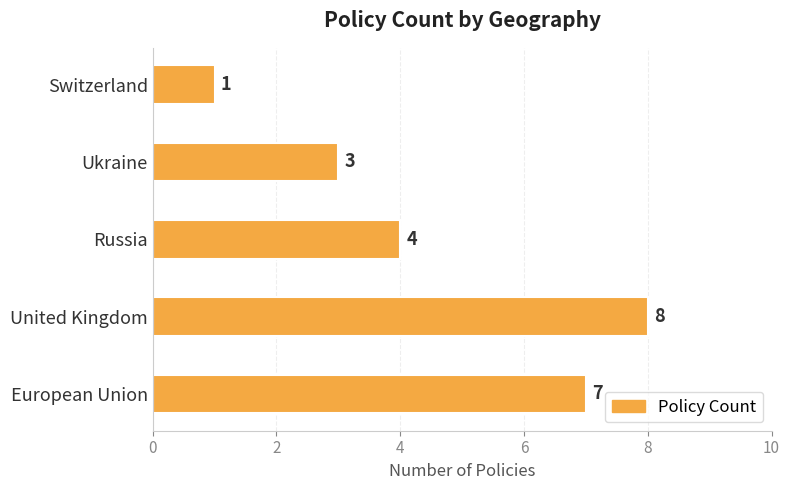

What is the change in value from European Union to United Kingdom?

+1